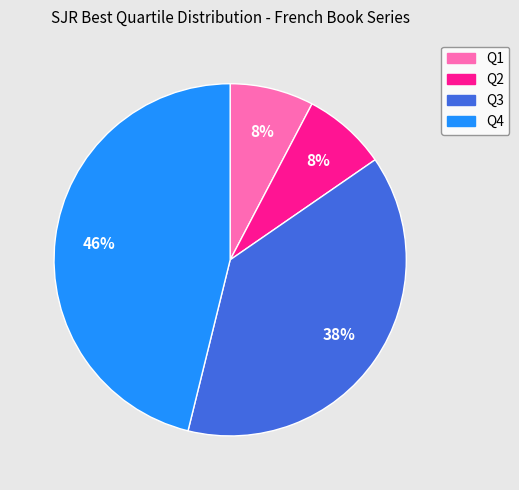

Is it true that Q3 is 38% of the pie?

True